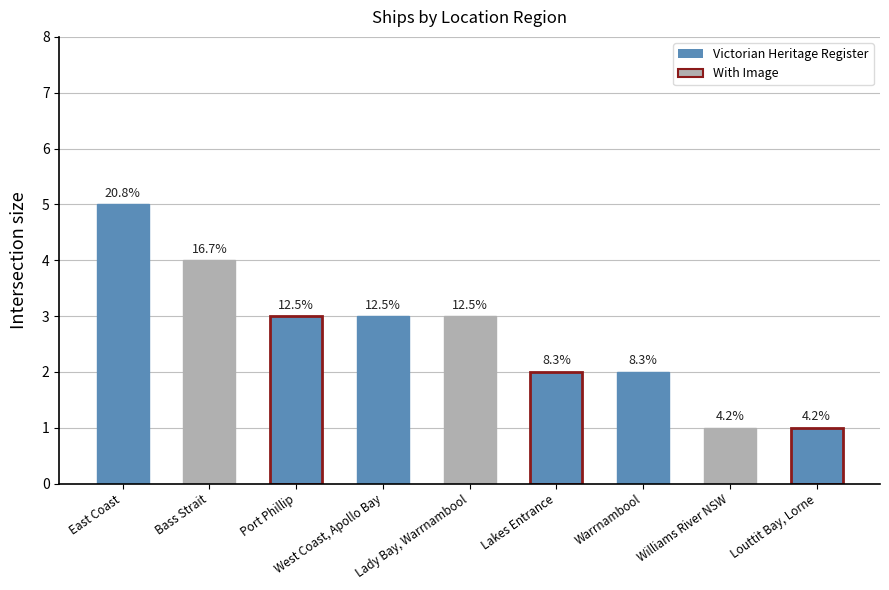

Does the chart contain any negative values?

No